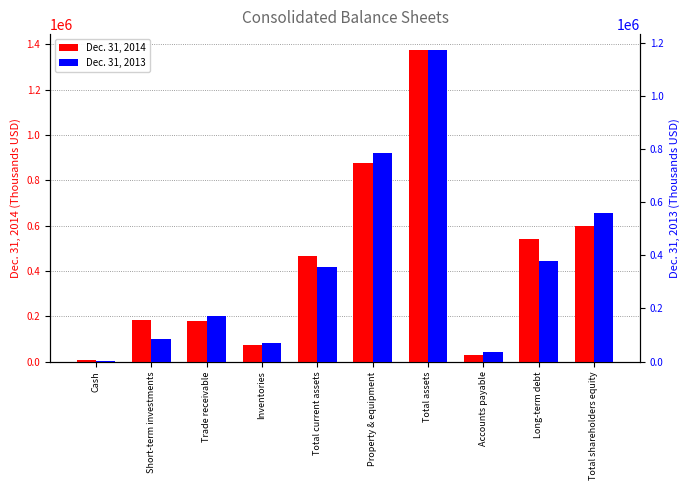

What is the sum of the Dec. 31, 2013 values at Total shareholders equity and Property & equipment?

1345437